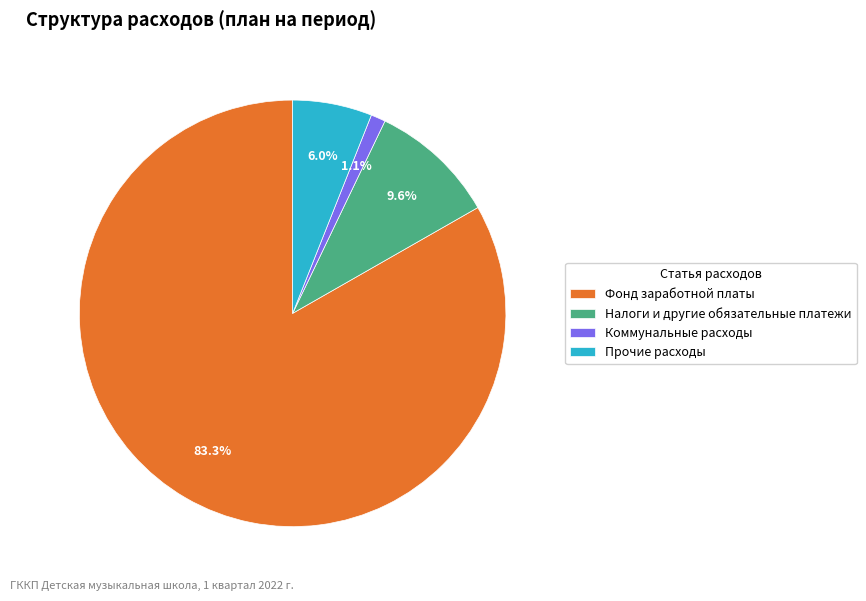

What percentage is NOT represented by Фонд заработной платы?

16.7%